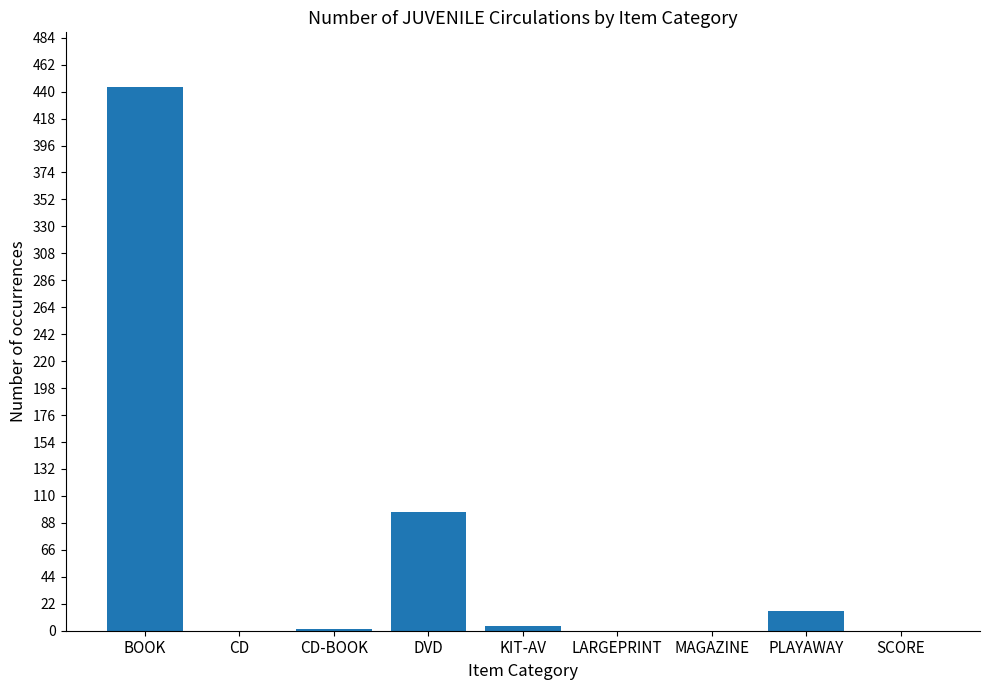

What is the approximate value at PLAYAWAY?

16